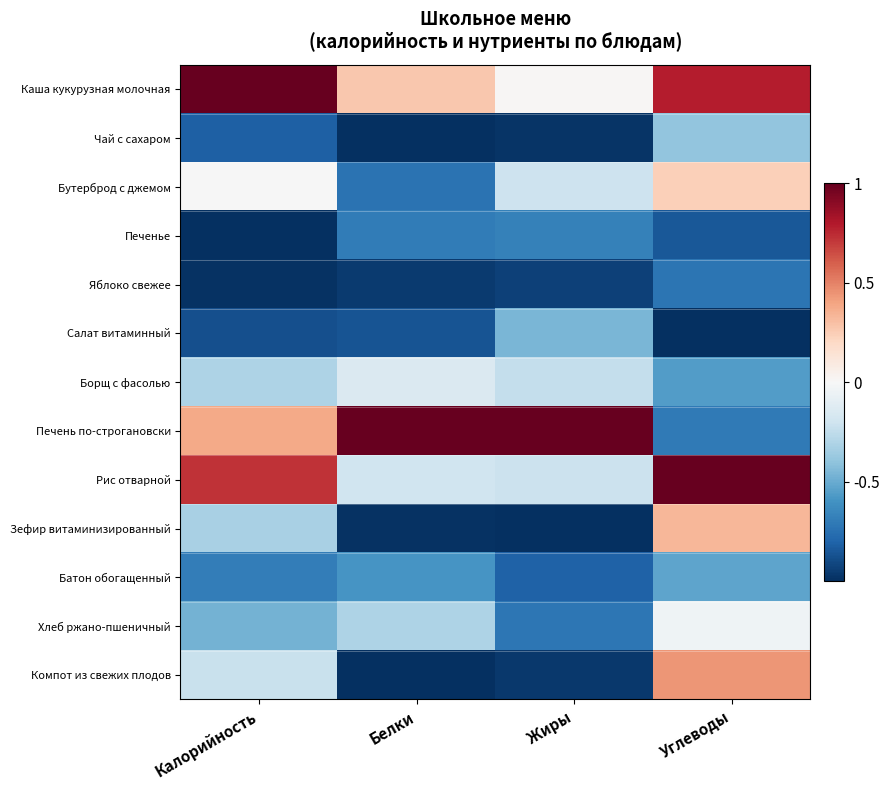

At how many categories does at least one series exceed 0?

4